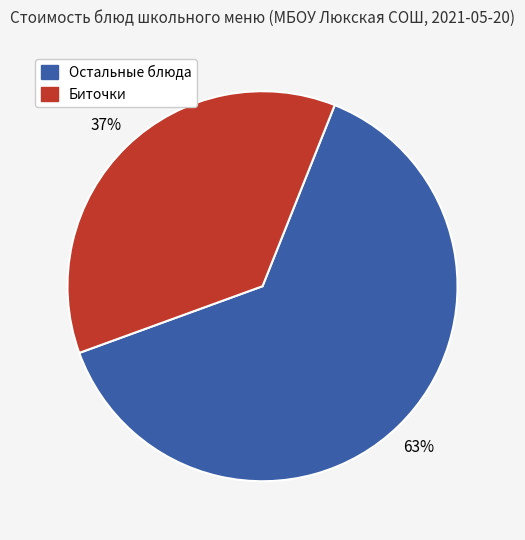

To the nearest percent, what is the average slice percentage?

50%